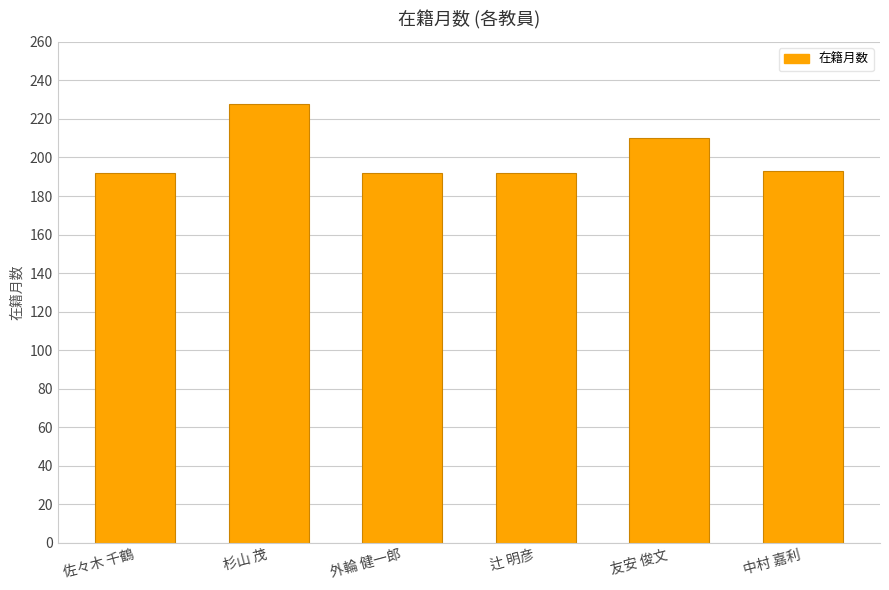

Count the number of data series in this chart.

1